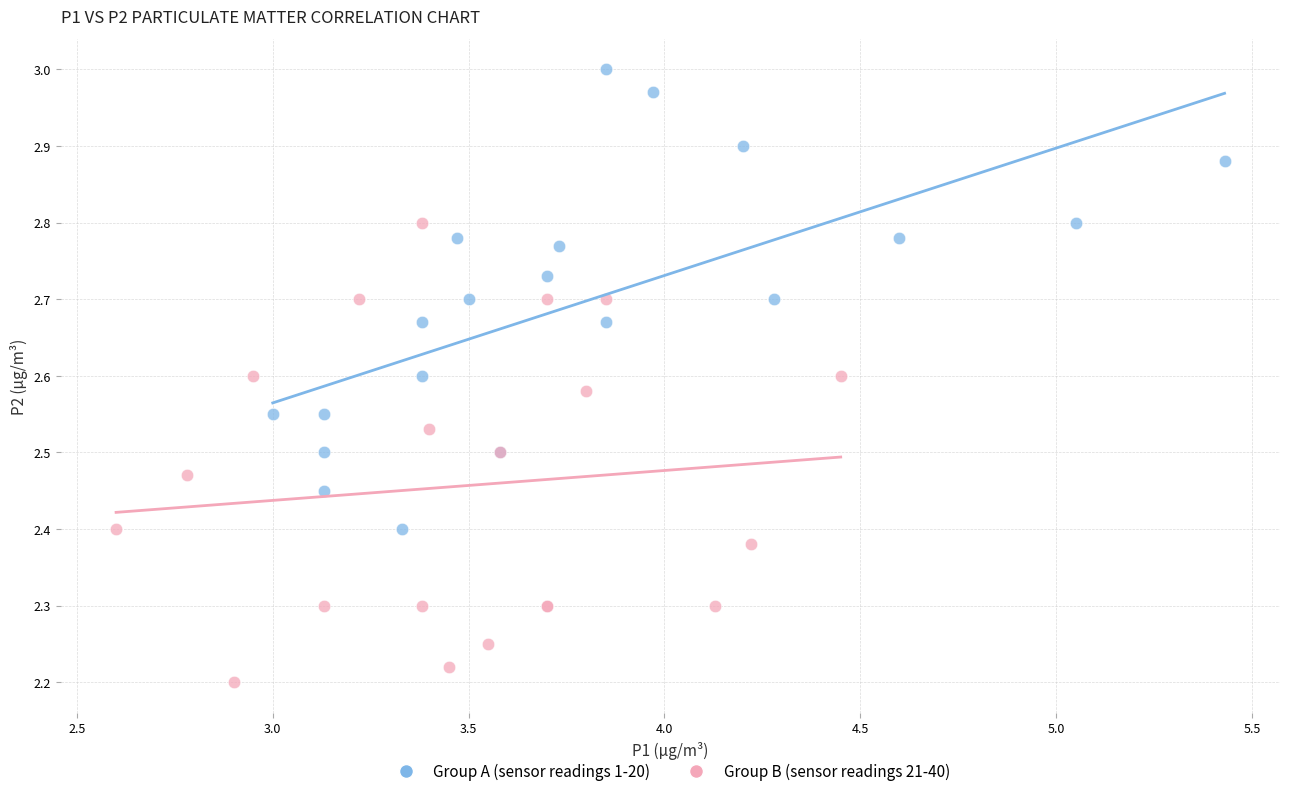

Which series reaches the minimum Y coordinate?

Group B (sensor readings 21-40)